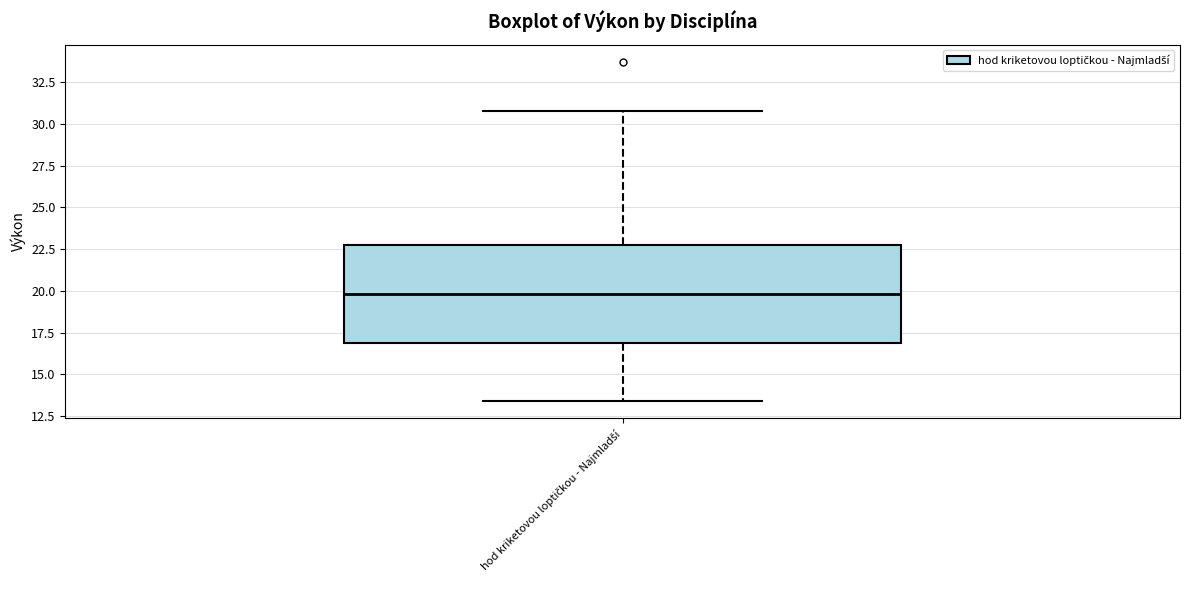

Transcribe this box plot: give where the median line is, the range the box spans, and where the two whiskers end, as read against the y-axis. The values are not printed on the chart, so give them approximately, as read against the axis.

median 20.0, box 17.0 to 22.5, whiskers 13.5 to 31.0